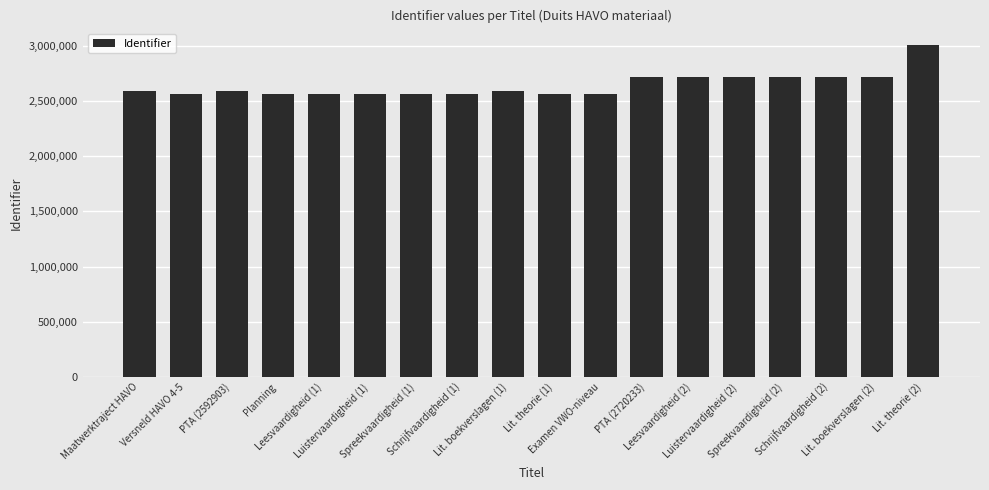

What is the difference between the maximum and second lowest values?

442019